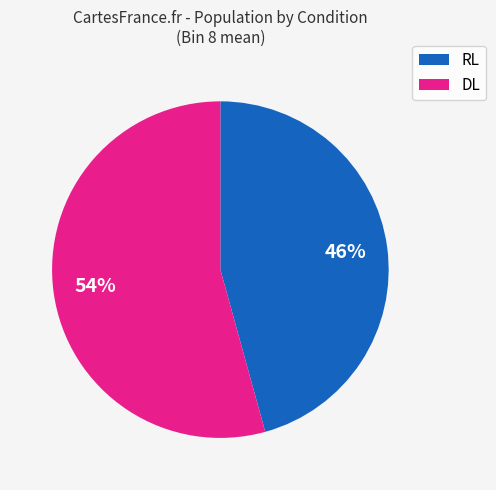

Which has a higher value, DL or RL?

DL